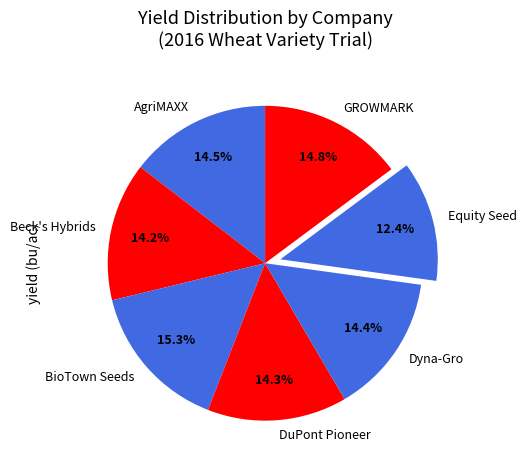

Which slice is the smallest?

Equity Seed